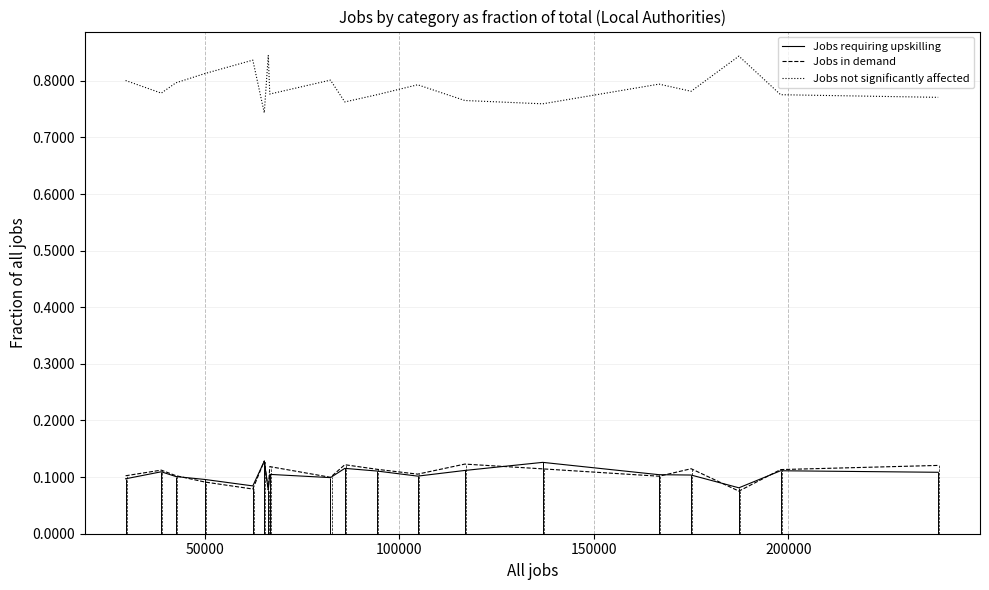

Reading left to right, transcribe all the data shown in this chart.

Jobs requiring upskilling: 0.1	0.1	0.1	0.1	0.1	0.1	0.1	0.1	0.1	0.1	0.1	0.1	0.1	0.1	0.1	0.1	0.1	0.1	0.1
Jobs in demand: 0.1	0.1	0.1	0.1	0.1	0.1	0.1	0.1	0.1	0.1	0.1	0.1	0.1	0.1	0.1	0.1	0.1	0.1	0.1
Jobs not significantly affected: 0.8	0.8	0.8	0.8	0.8	0.7	0.8	0.8	0.8	0.8	0.8	0.8	0.8	0.8	0.8	0.8	0.8	0.8	0.8